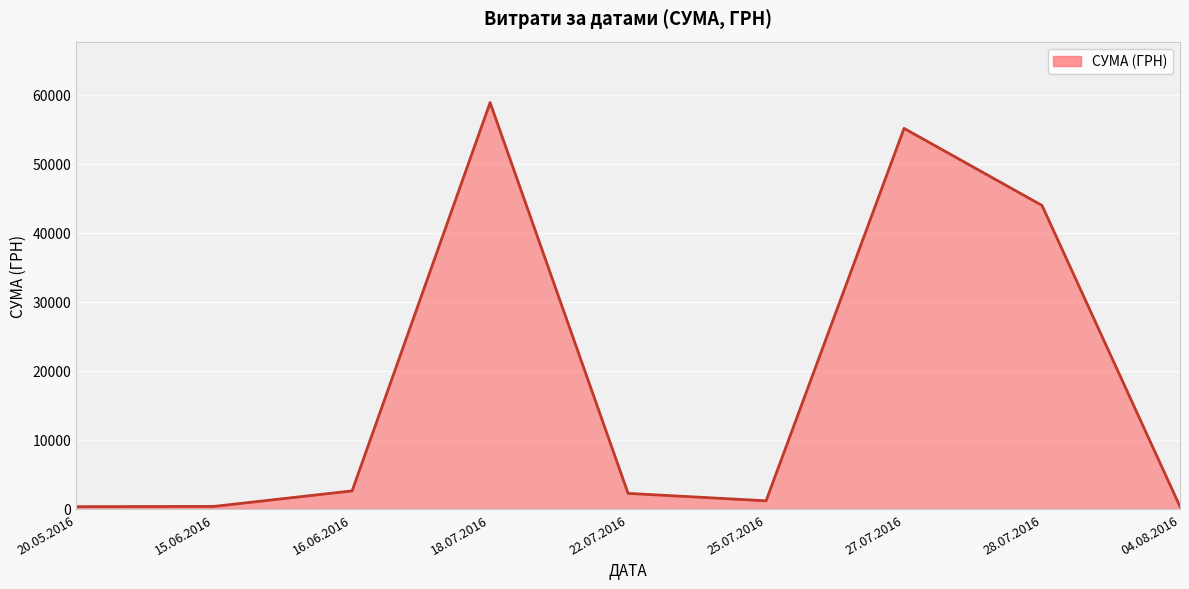

Approximately how many times larger is the value at 28.07.2016 compared to 18.07.2016?

0.7